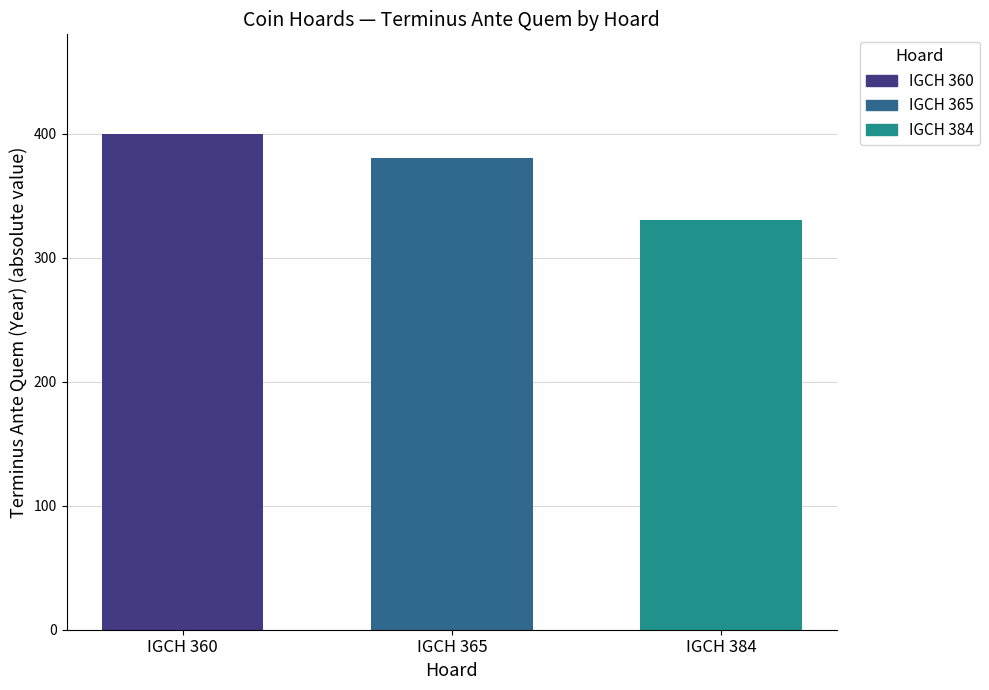

What is the maximum value shown in the chart?

400